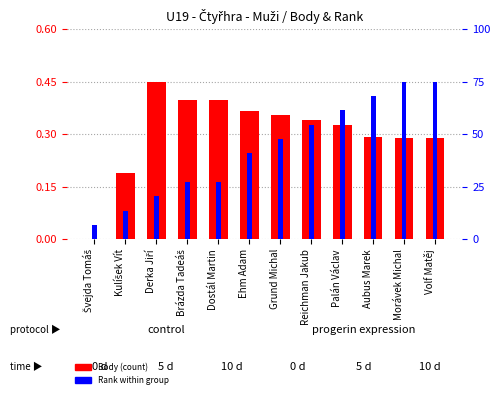

List the series in order of their peak value, lowest first.

Body (normalized), Rank (normalized)